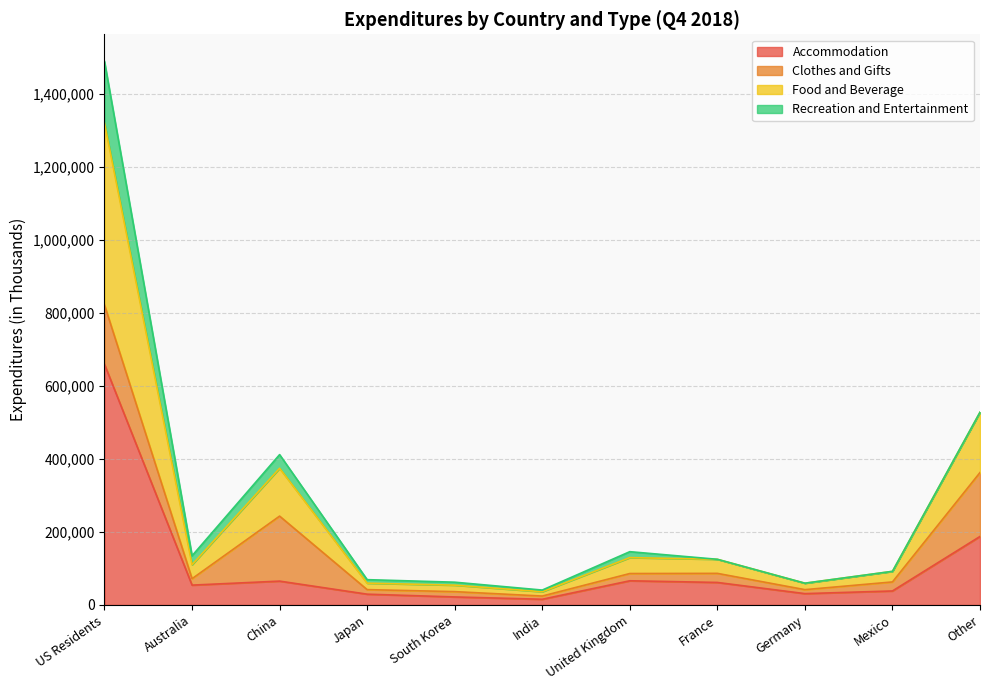

What is the label of the 8th point from the left?

France